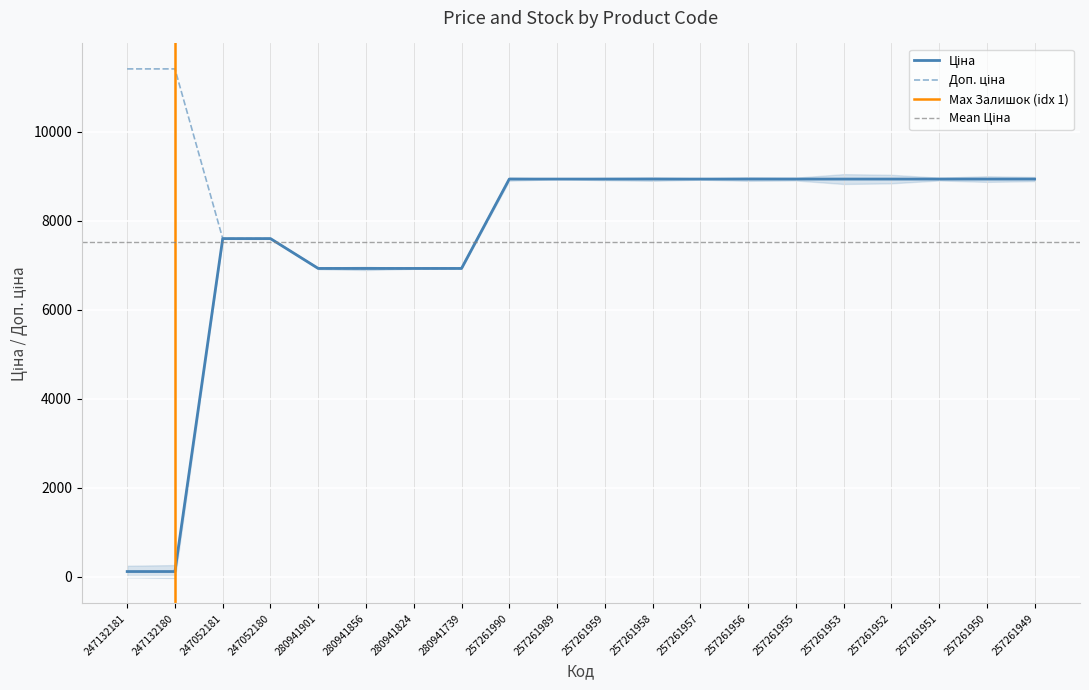

What is the highest value of the Ціна series?

8934.1